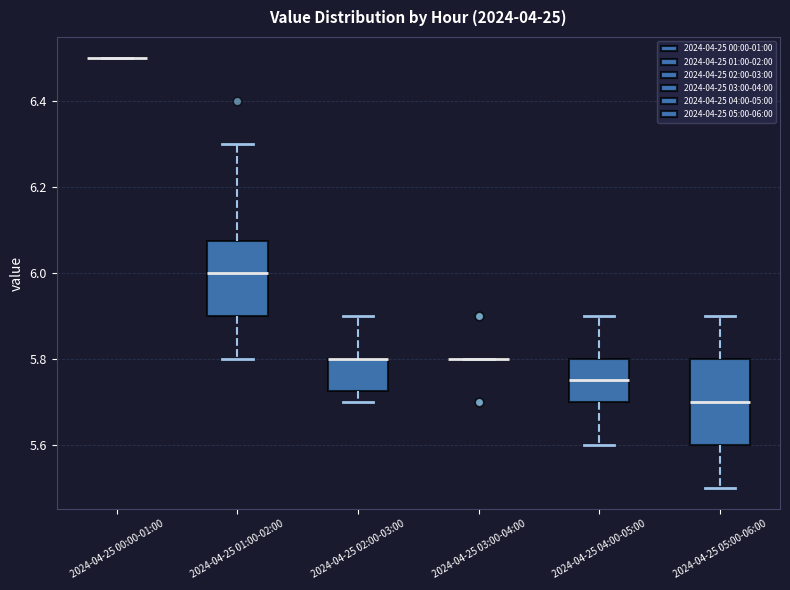

Which box is the tallest, from its lower edge to its upper edge?

2024-04-25 05:00-06:00